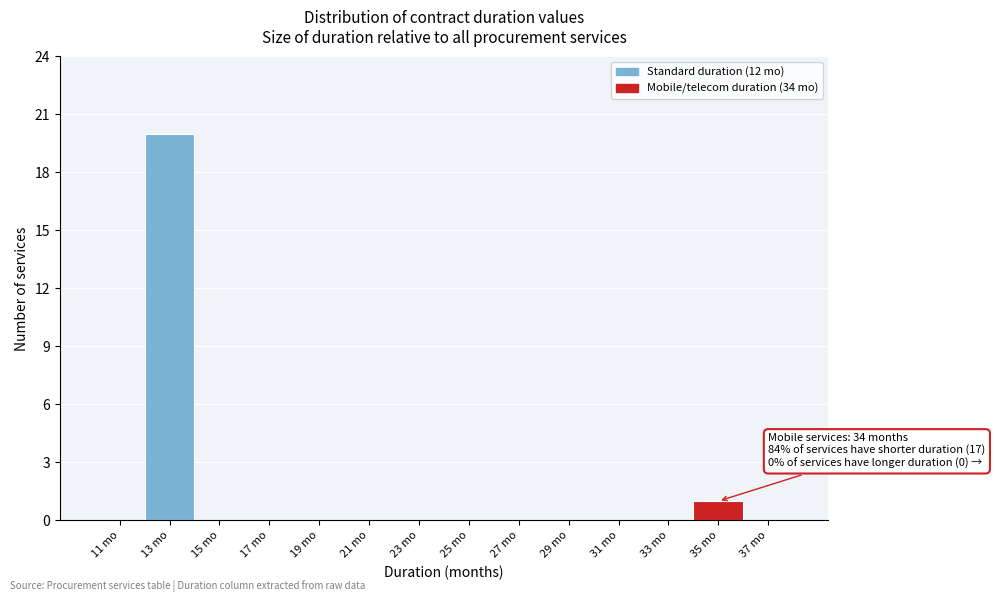

Which range on the x-axis has the tallest bar?

12 to 14